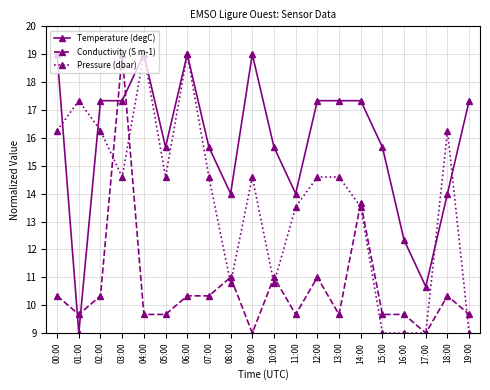

What is the difference between the second highest and second lowest values in the Pressure (dbar) series?

10.0